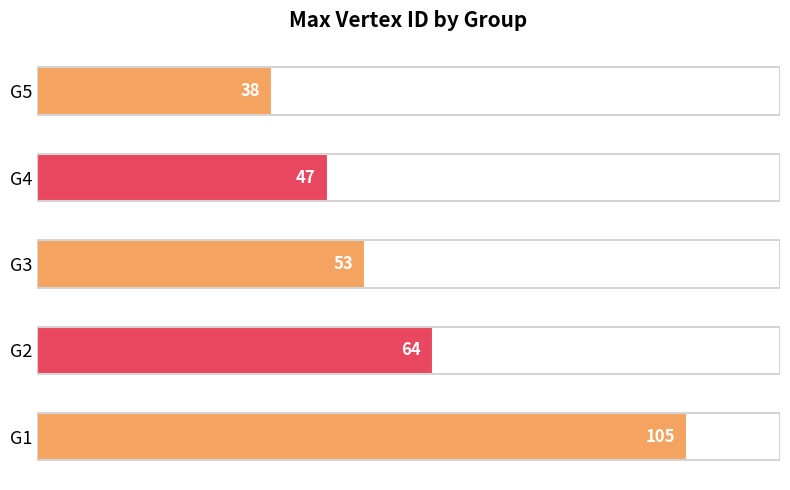

How many values are below 53?

2